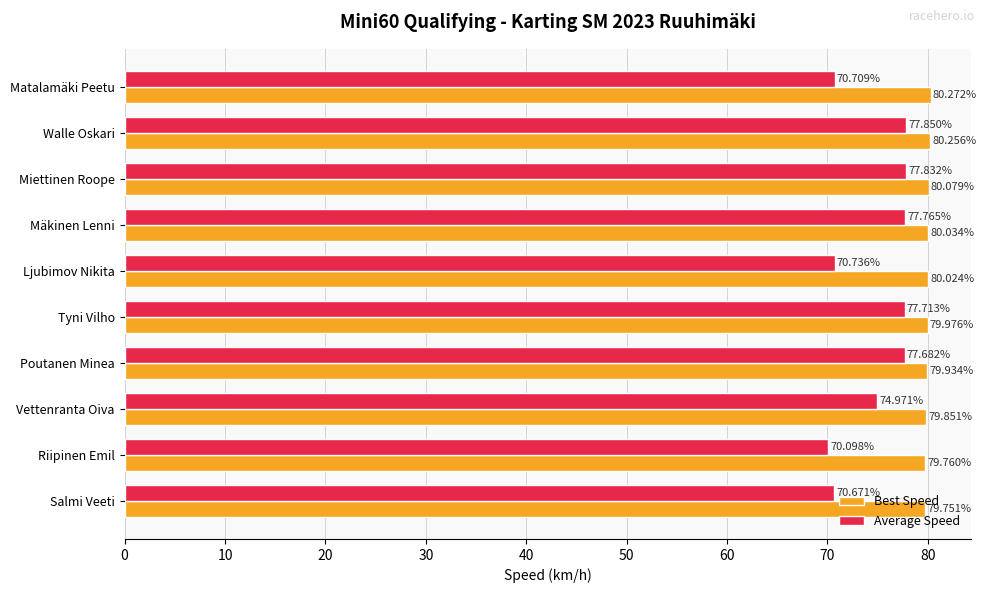

At which label does Best Speed reach its peak?

Matalamäki Peetu